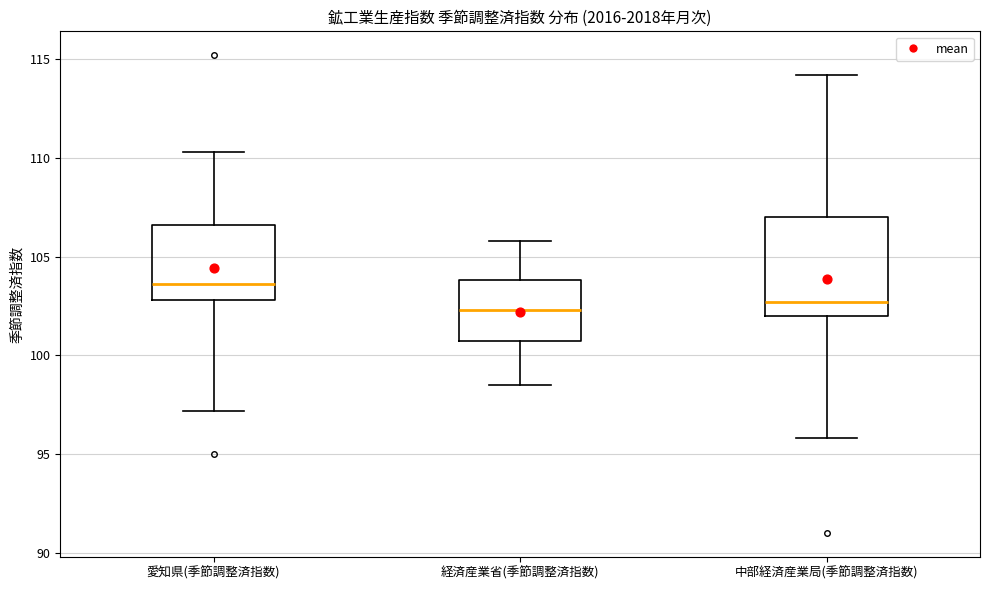

Comparing the boxes themselves (not the whiskers), which one is the tallest?

中部経済産業局(季節調整済指数)